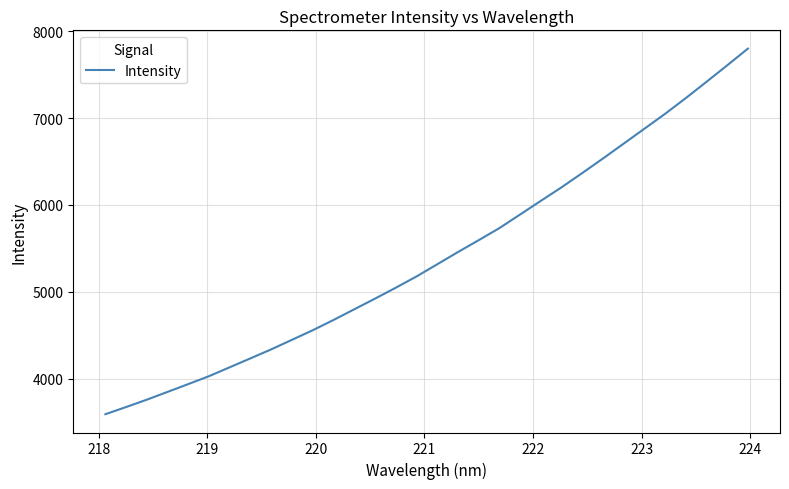

True or false: the data has more than 2 interior local peaks.

False